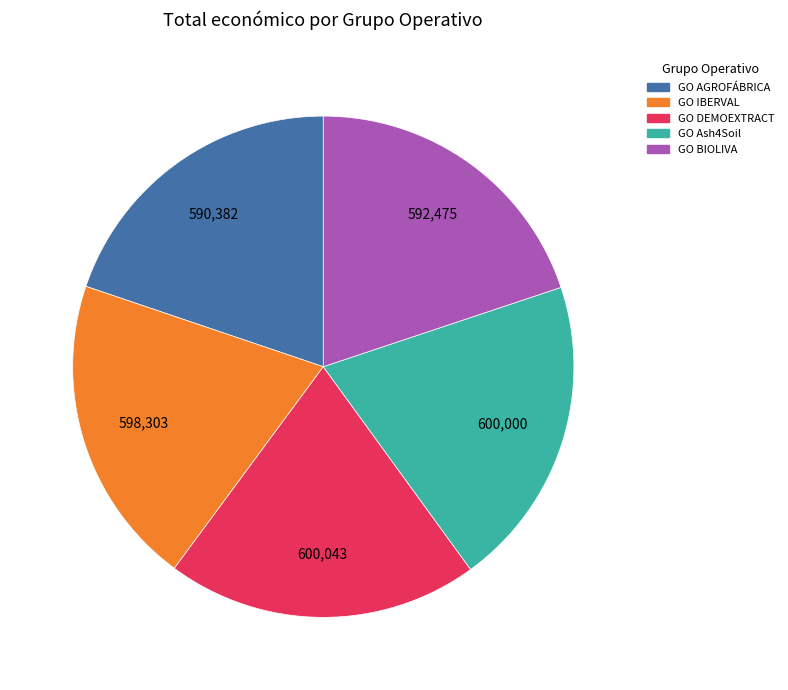

The GO BIOLIVA slice represents 20% of the pie. True or false?

True